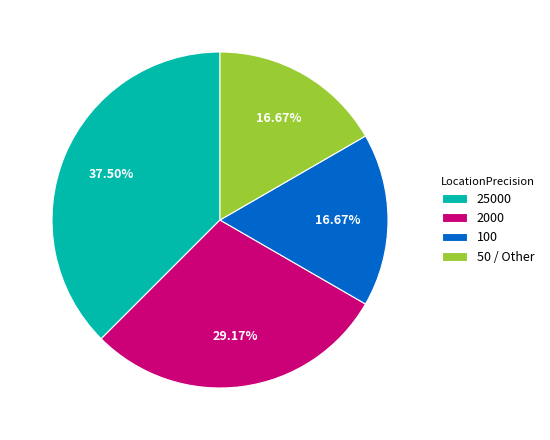

How many segments does this pie chart have?

4